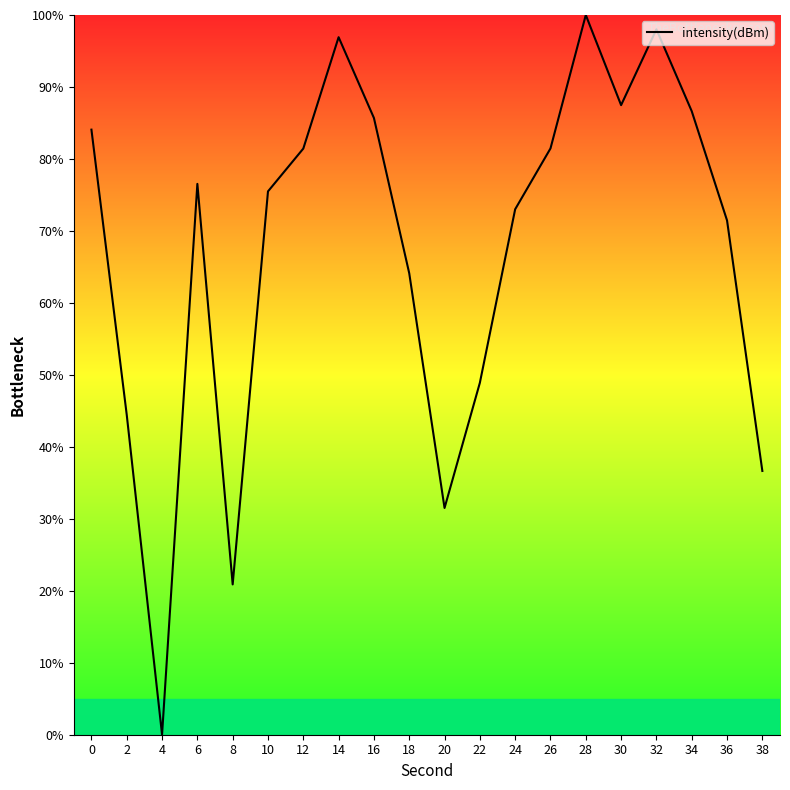

At which category does the chart reach its minimum across all series?

4